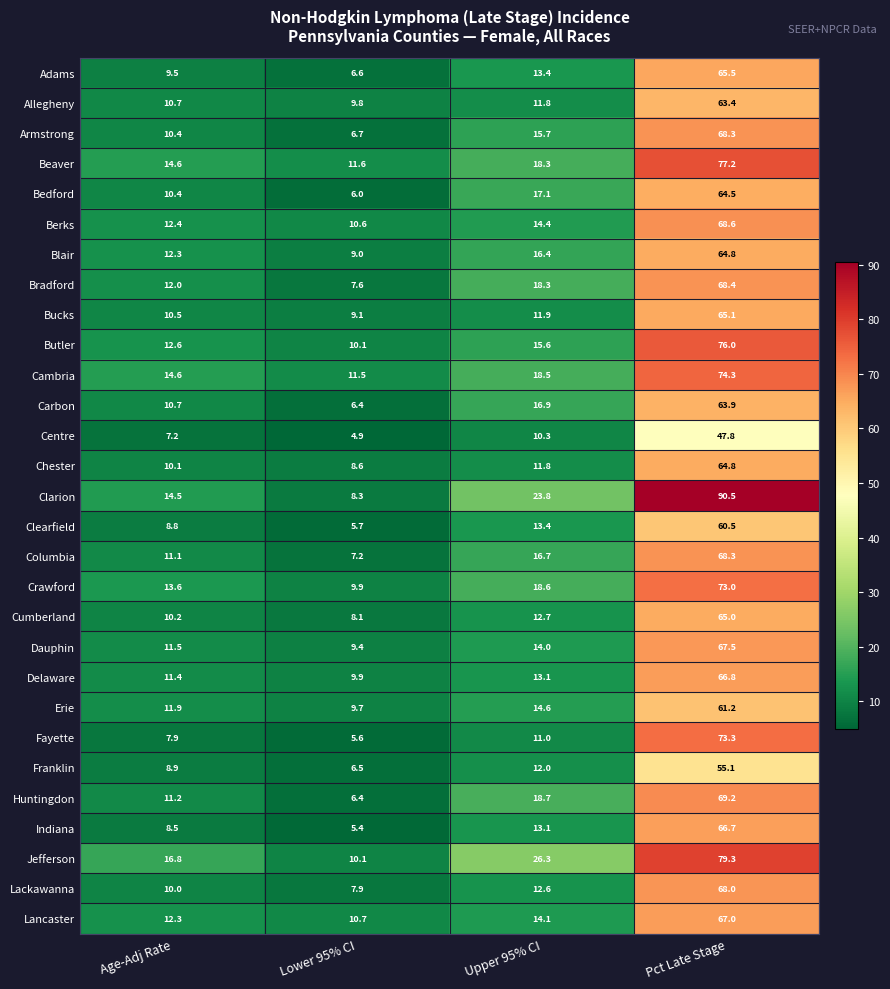

Which series has the widest spread of values?

Clarion